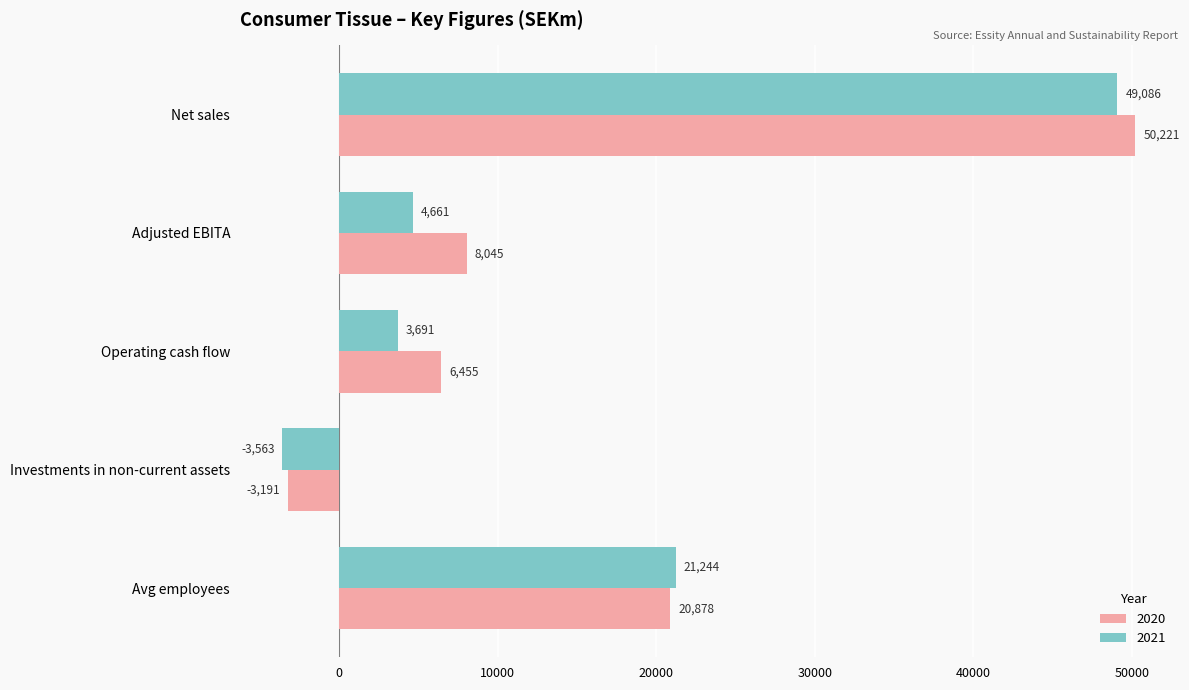

What value does the 2020 series have at Investments in non-current assets?

-3191